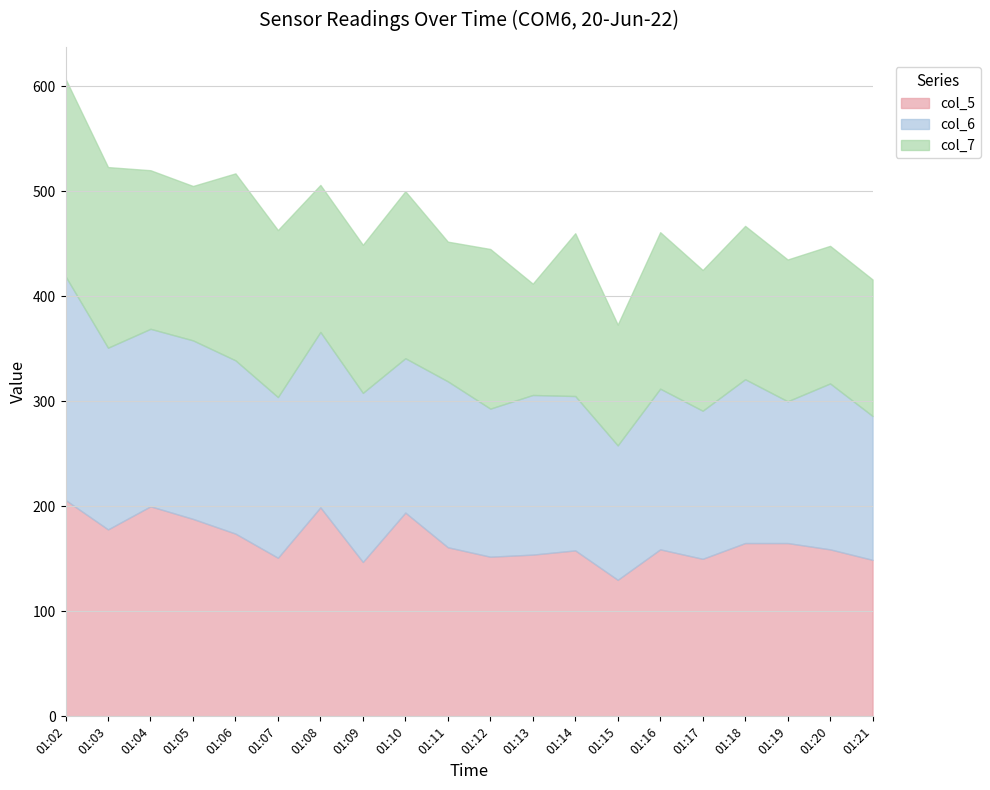

At which category does col_5 reach its first local valley?

01:03